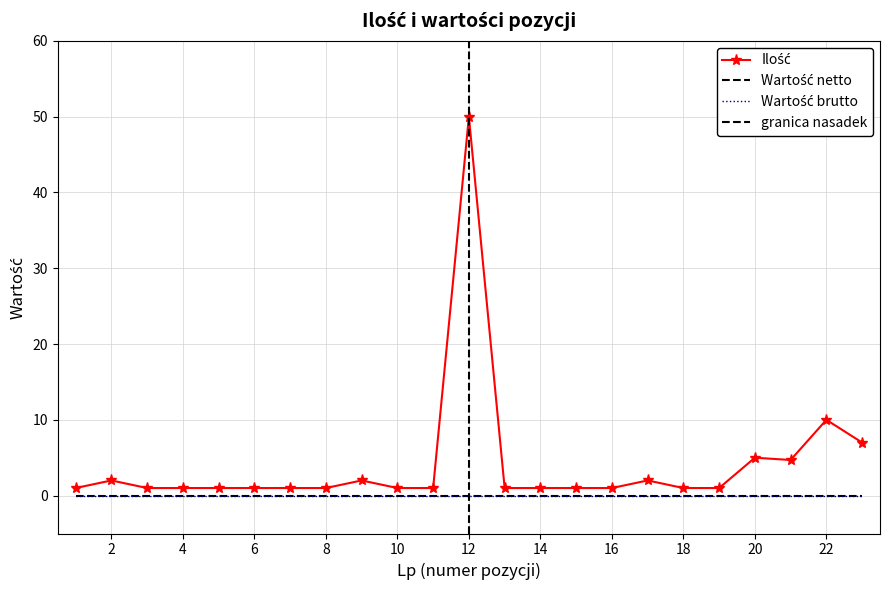

Rank the series at 19 from highest to lowest value.

Ilość, Wartość netto, Wartość brutto